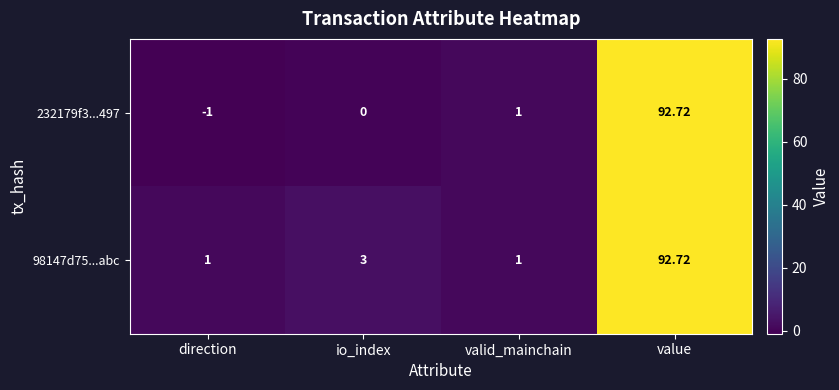

At which category does the chart reach its peak across all series?

value